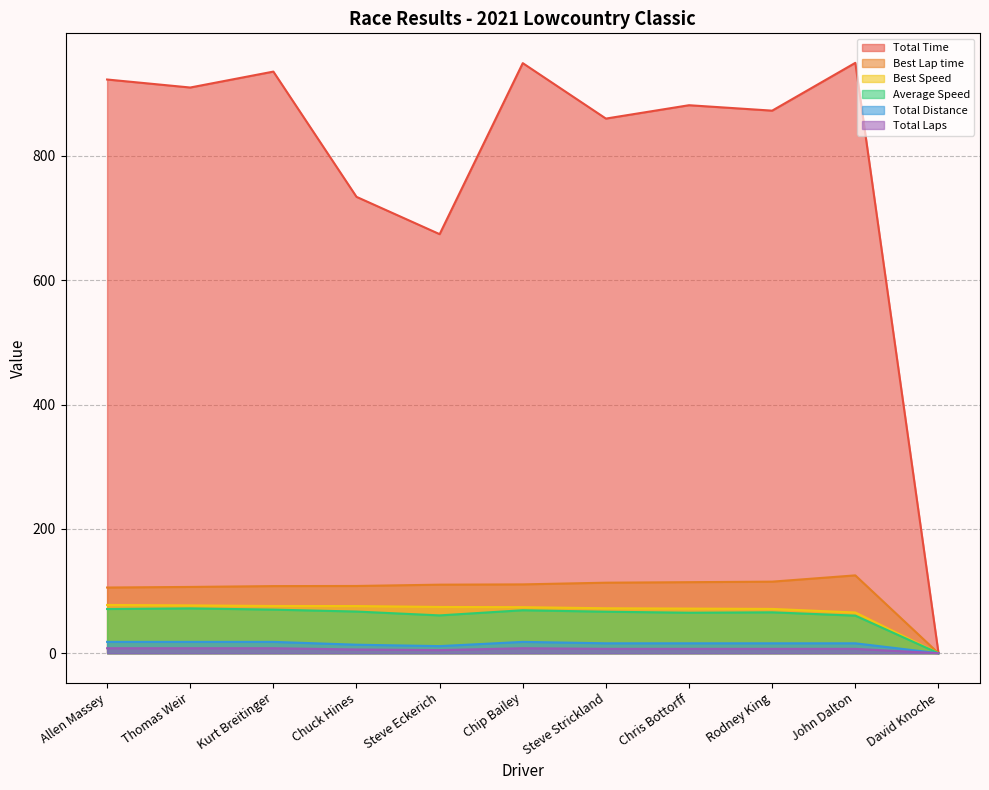

What is the total value across all series at Allen Massey?

1203.7